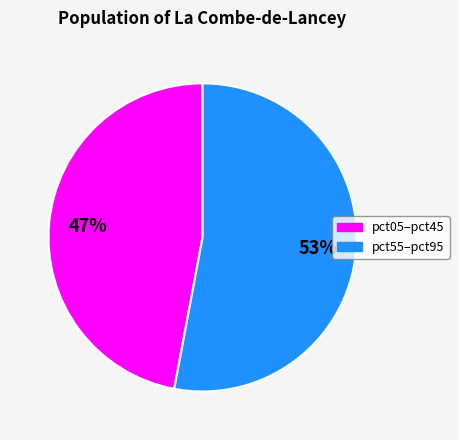

Is there a majority slice in this chart?

Yes